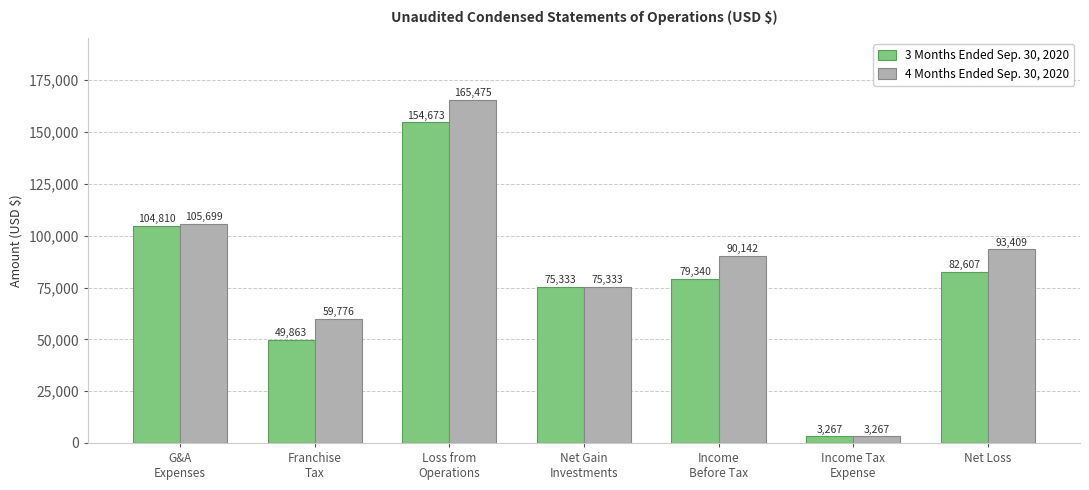

Reading left to right, transcribe all the data shown in this chart.

3 Months Ended Sep. 30, 2020: 104810	49863	154673	75333	79340	3267	82607
4 Months Ended Sep. 30, 2020: 105699	59776	165475	75333	90142	3267	93409